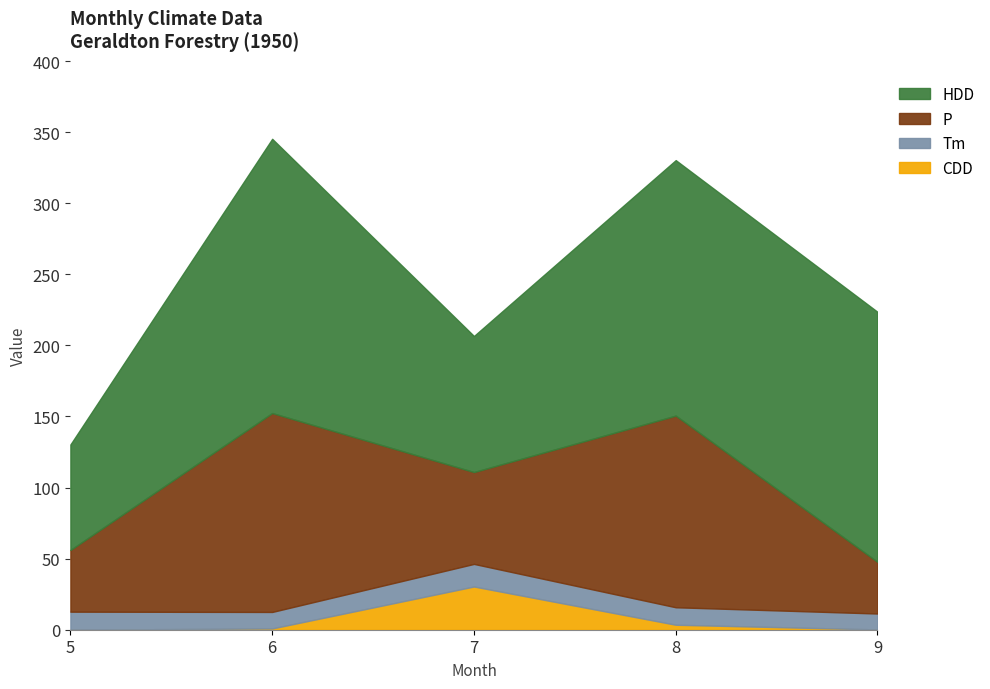

What is the difference between the maximum and minimum values in the P series?

103.6